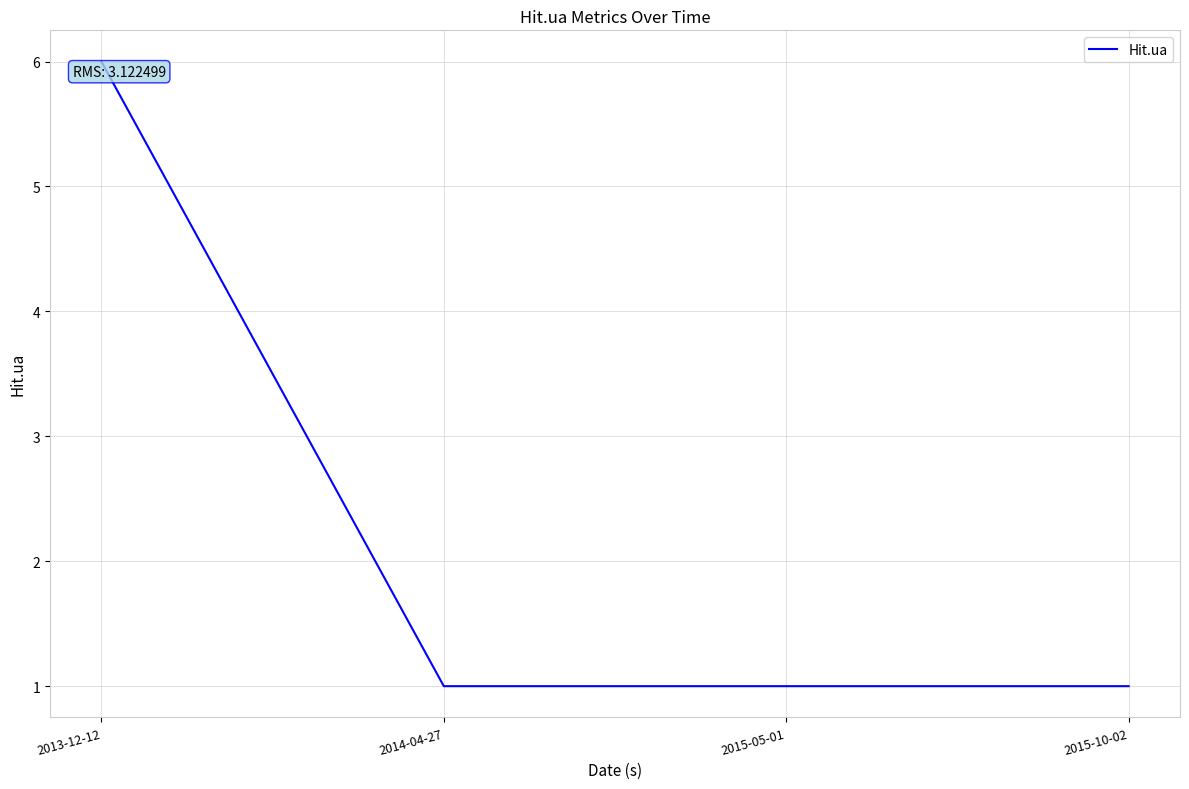

What is the maximum value shown in the chart?

6